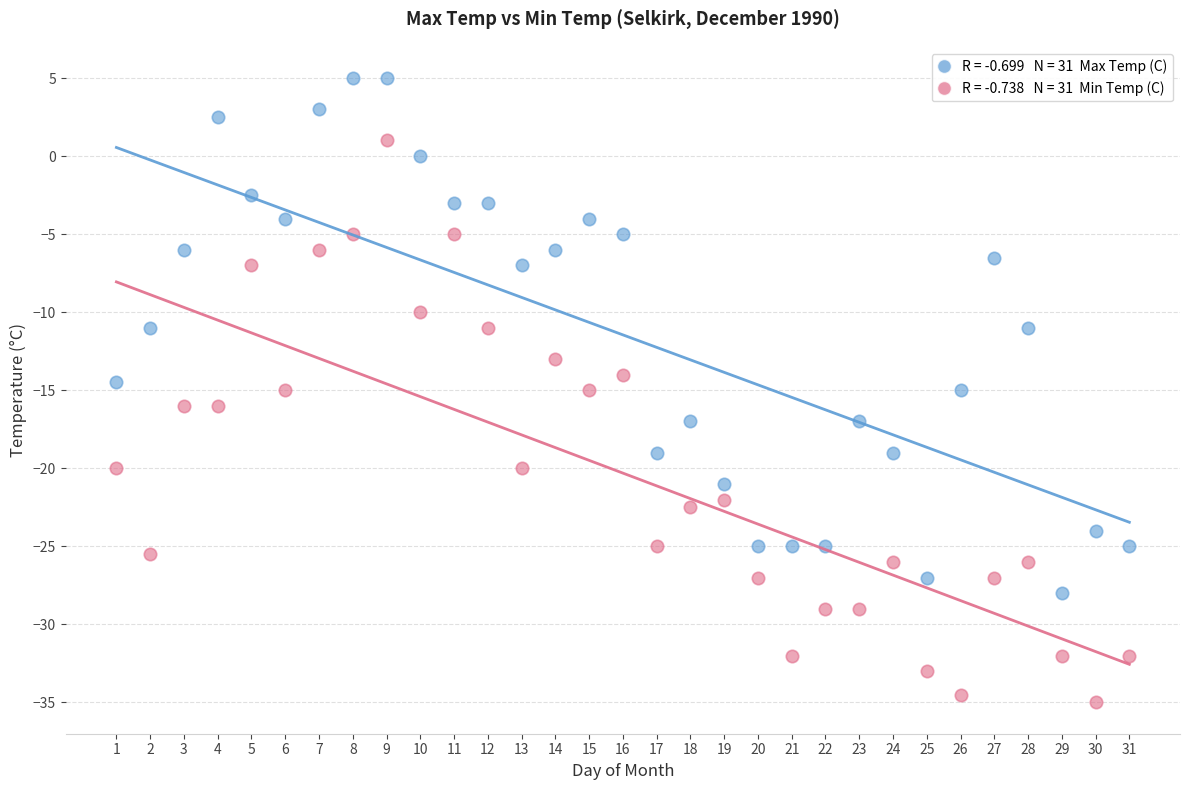

Across all data points, what is the range of X values (max minus min)?

30.0